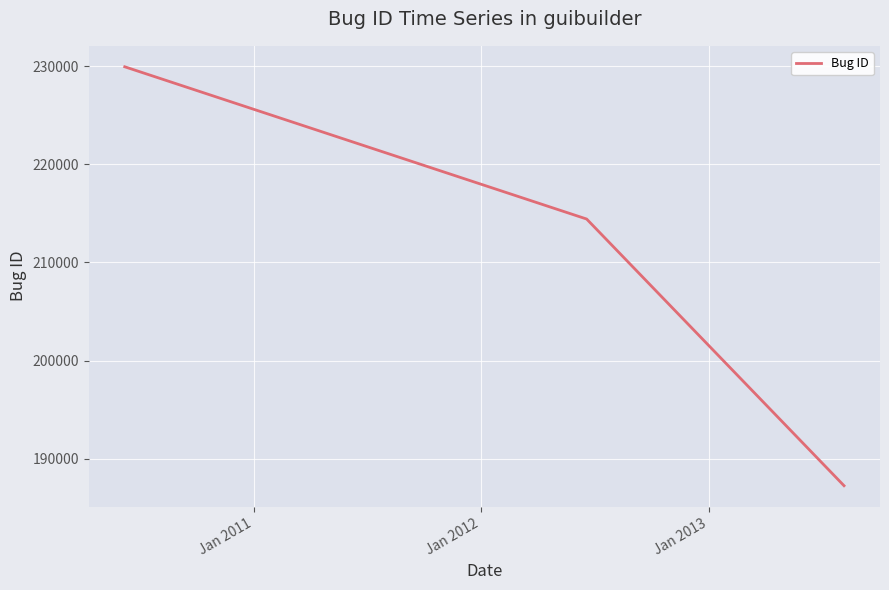

What is the sum of all values?

631622